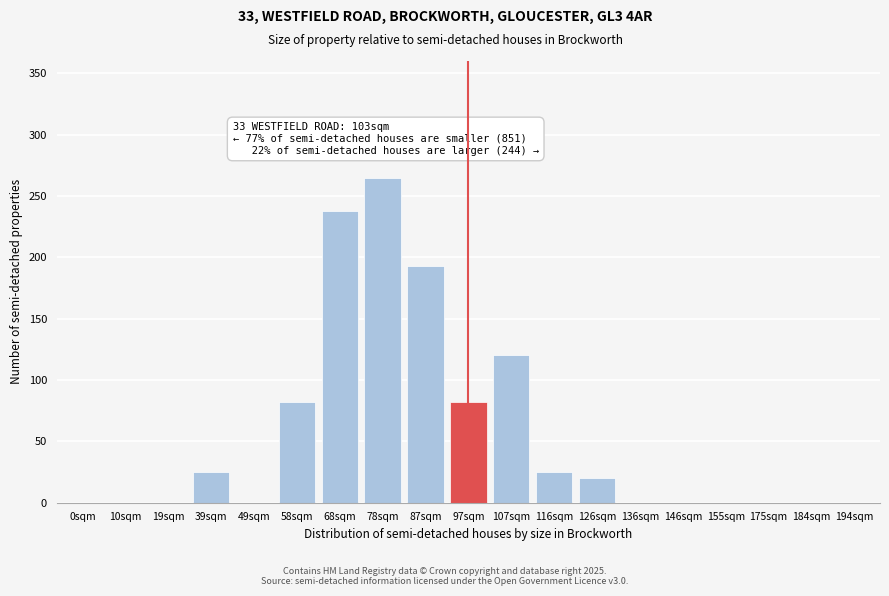

Reading left to right, what are all the values shown in this chart?

0sqm=0	10sqm=0	19sqm=0	39sqm=25	49sqm=0	58sqm=82	68sqm=238	78sqm=265	87sqm=193	97sqm=82	107sqm=120	116sqm=25	126sqm=20	136sqm=0	146sqm=0	155sqm=0	175sqm=0	184sqm=0	194sqm=0